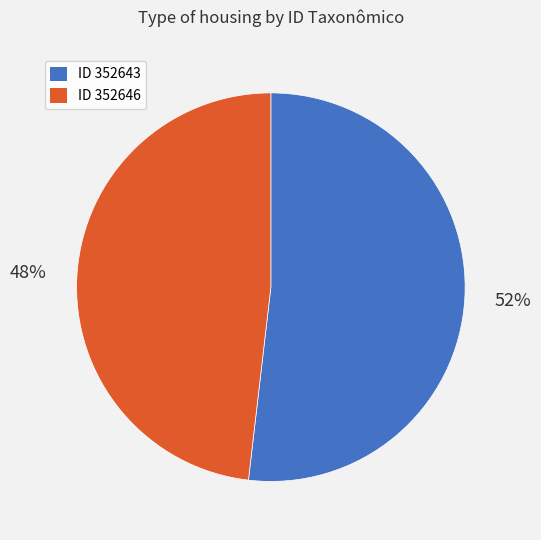

To the nearest percent, what is the difference between the largest and smallest slice percentages?

4%